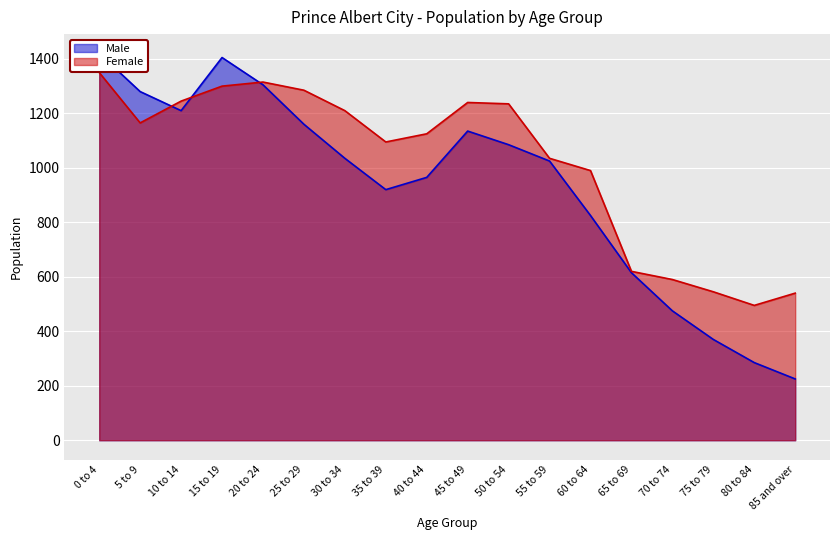

True or false: Female has more than 0 interior local peaks.

True